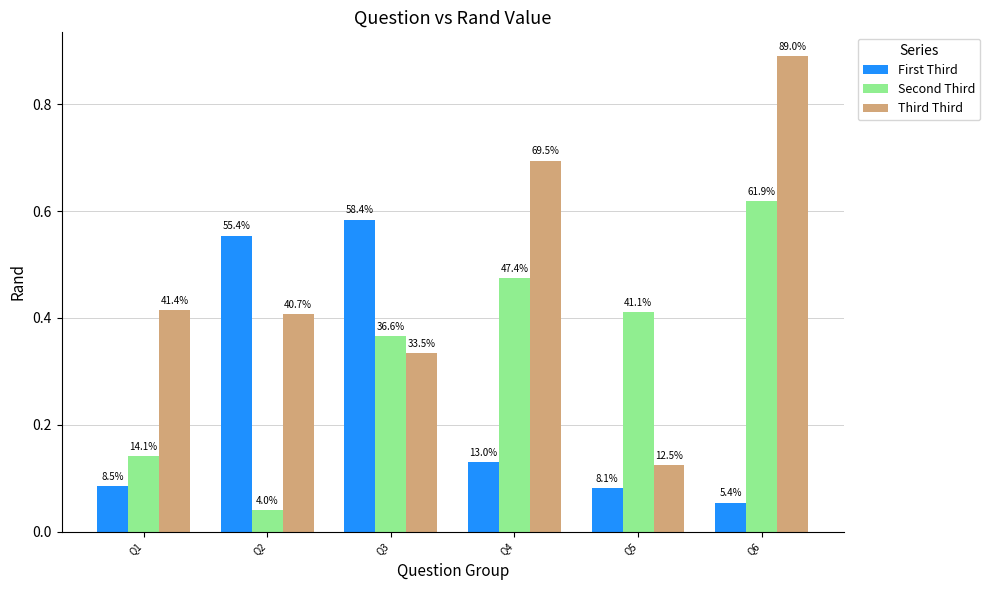

How many bars are there in each group?

3